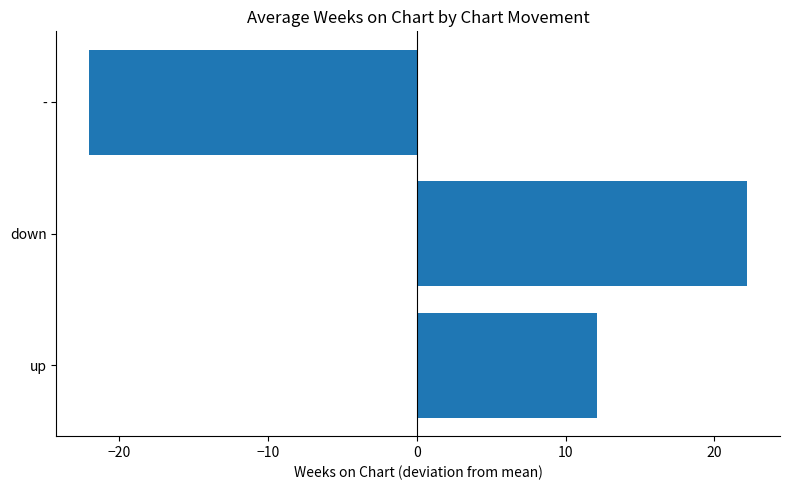

What is the smallest value displayed?

-22.0